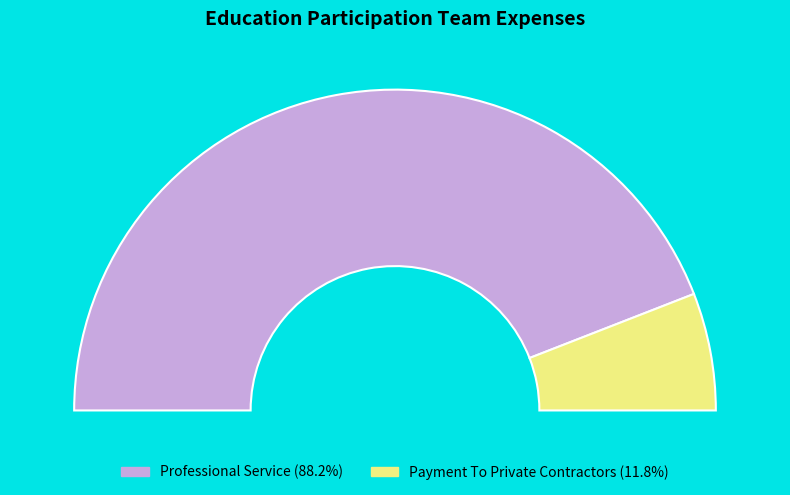

What is the majority slice?

Professional Service